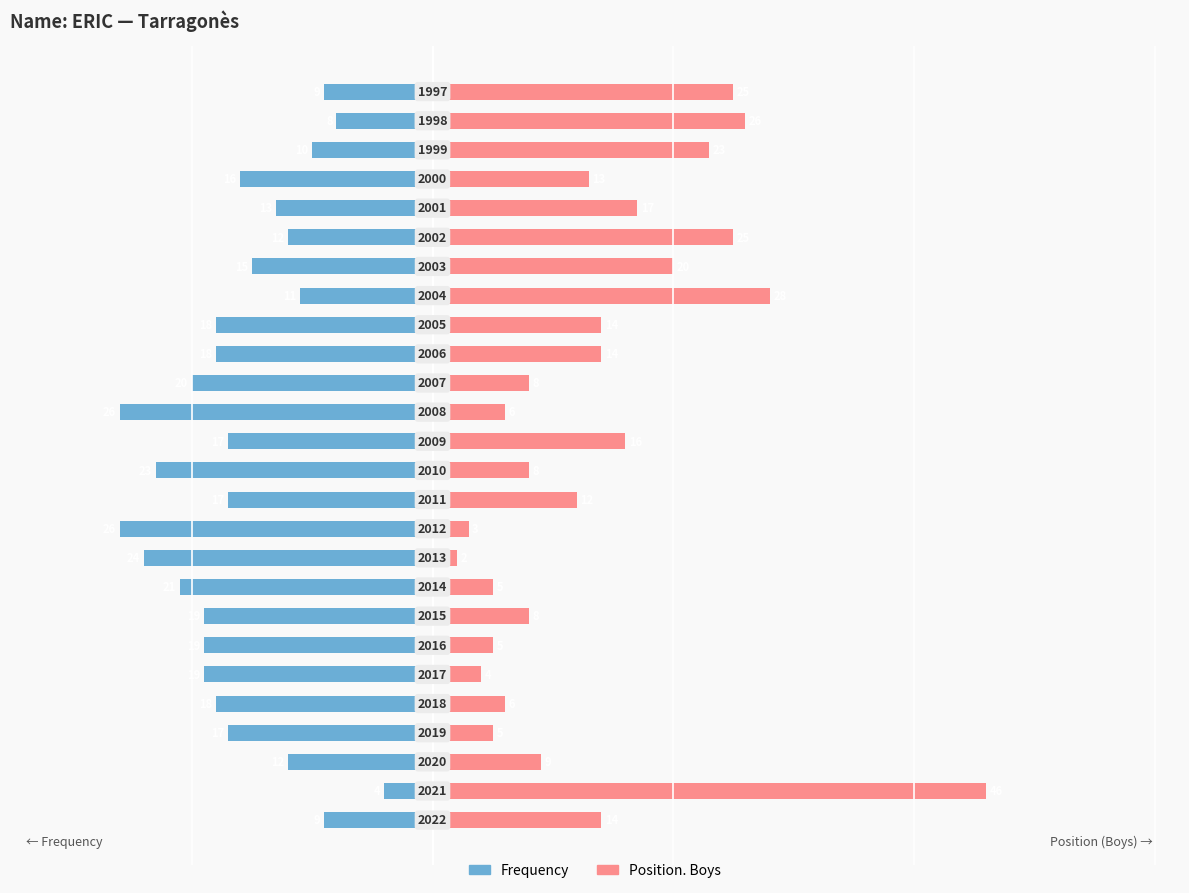

Reading right to left, list all the values displayed in this chart.

Frequency: -9	-8	-10	-16	-13	-12	-15	-11	-18	-18	-20	-26	-17	-23	-17	-26	-24	-21	-19	-19	-19	-18	-17	-12	-4	-9
Position. Boys: 25	26	23	13	17	25	20	28	14	14	8	6	16	8	12	3	2	5	8	5	4	6	5	9	46	14